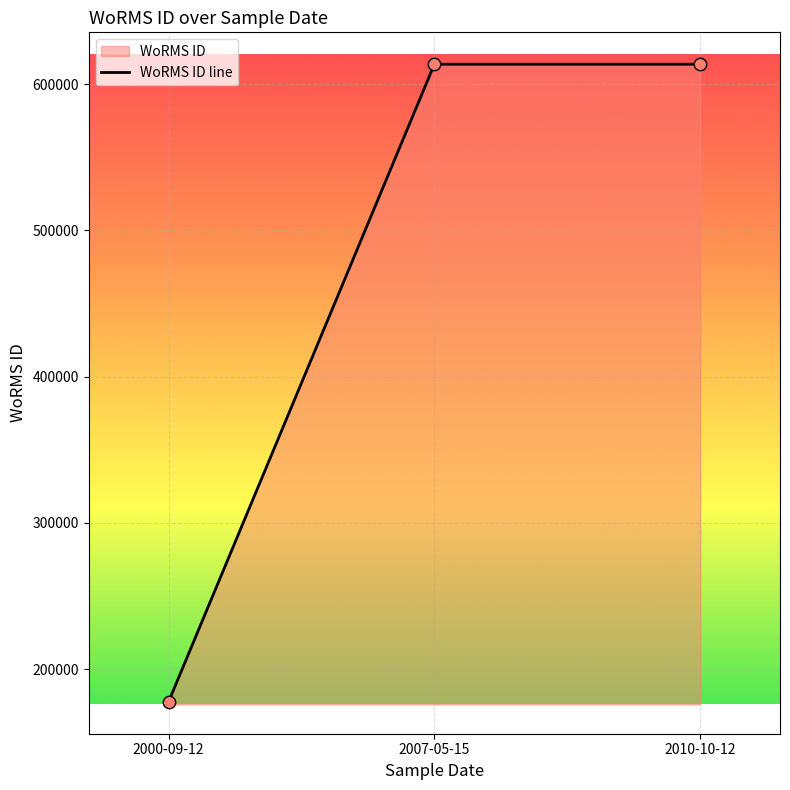

What is the change in value from 2000-09-12 to 2007-05-15?

+436004